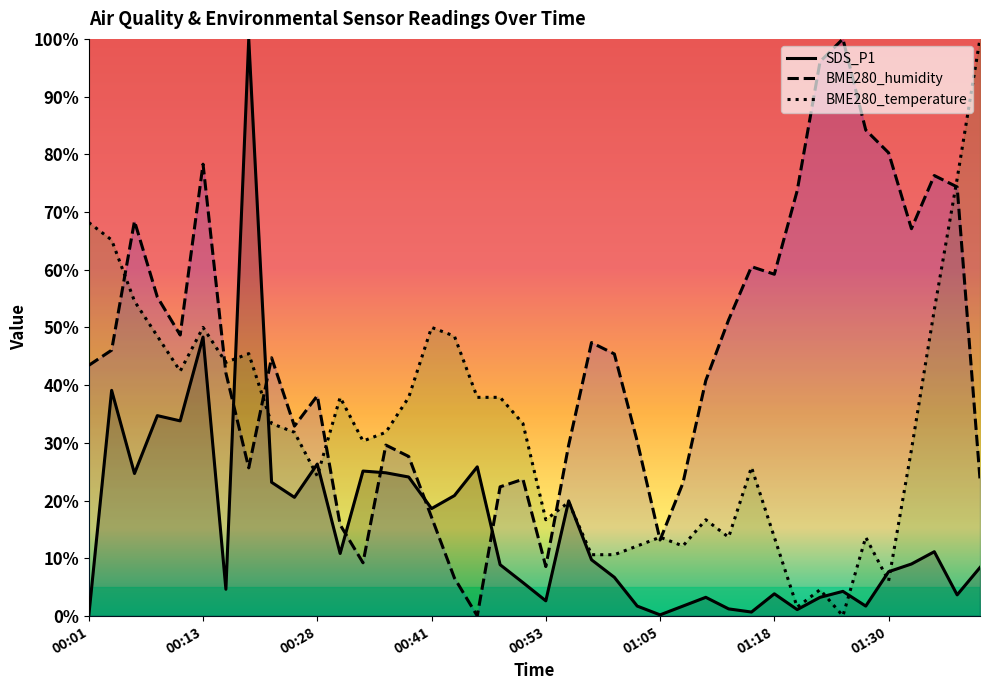

What is the difference between the highest and lowest values at 00:36?

7.0